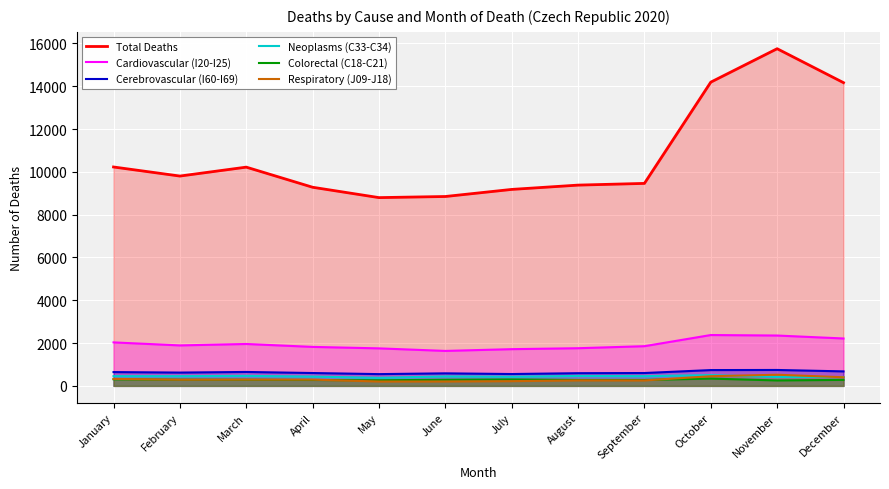

List the series in order of their peak value, highest first.

Total Deaths, Cardiovascular (I20-I25), Cerebrovascular (I60-I69), Respiratory (J09-J18), Neoplasms (C33-C34), Colorectal (C18-C21)